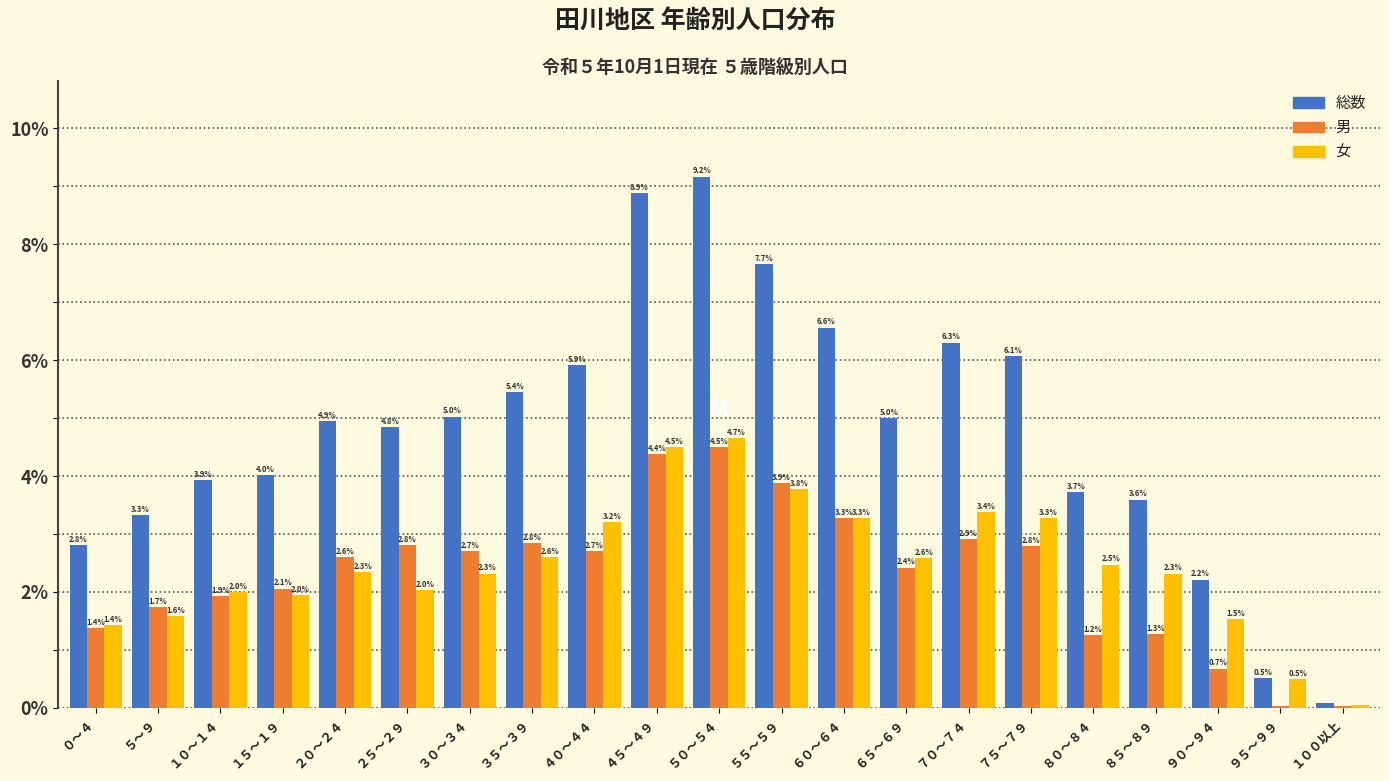

True or false: 女 has a value of 2.0 at ２５～２９.

True